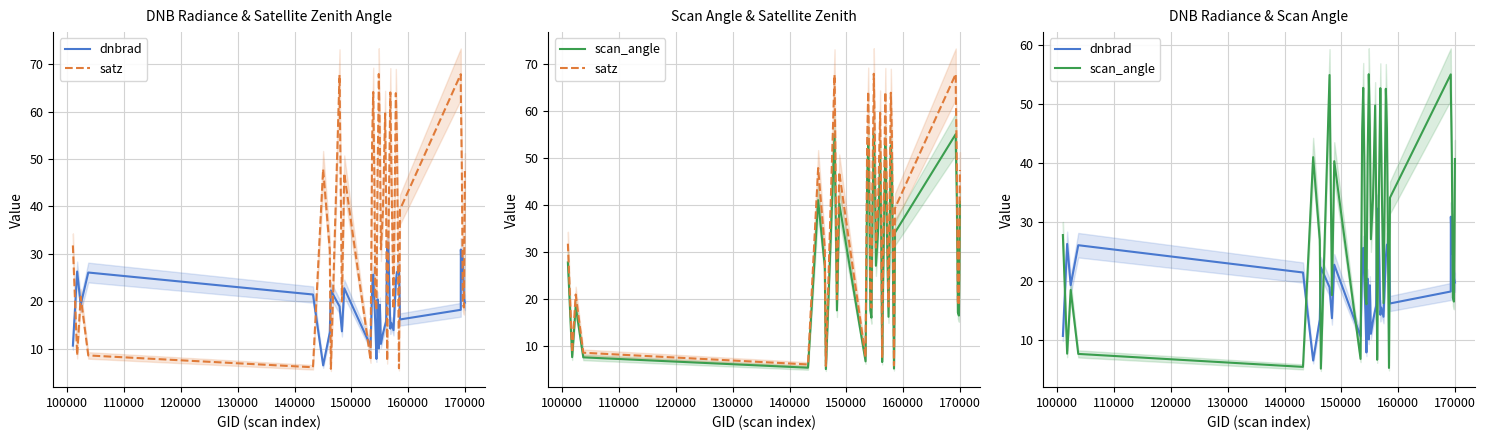

Which series has the widest spread of values?

satz